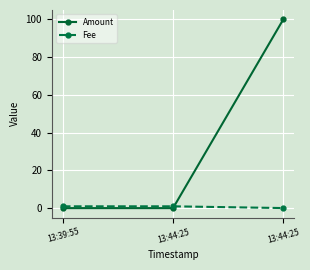

True or false: Amount has a value of 0.0 at 13:39:55.

True